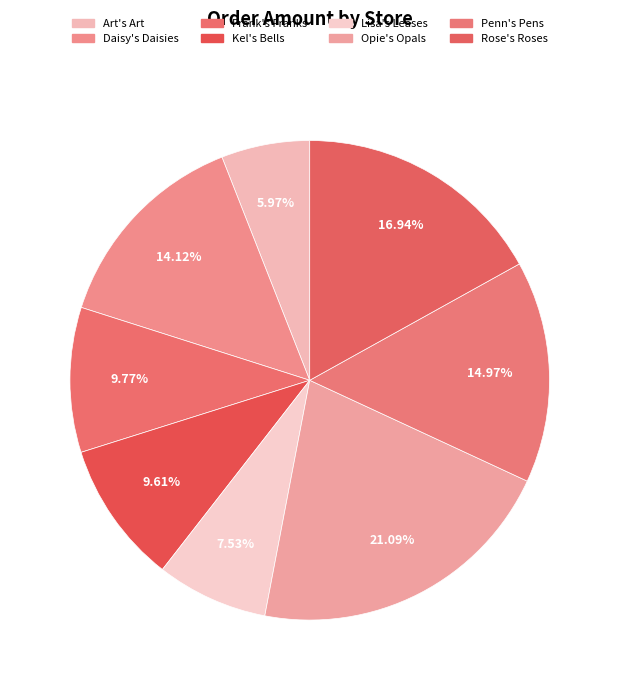

How many segments does this pie chart have?

8